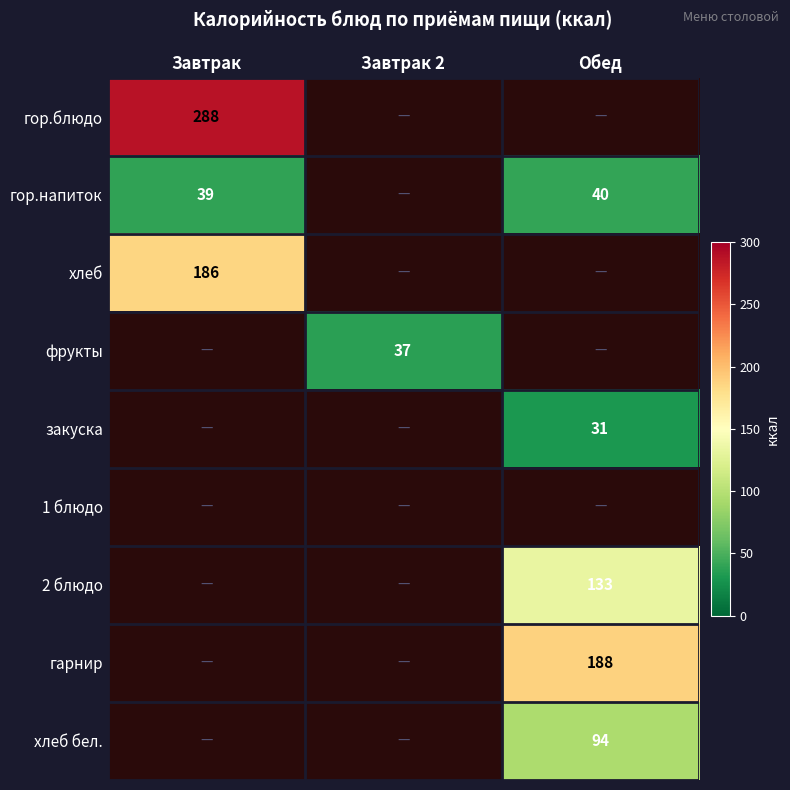

True or false: хлеб бел. has a value of 94 at Обед.

True